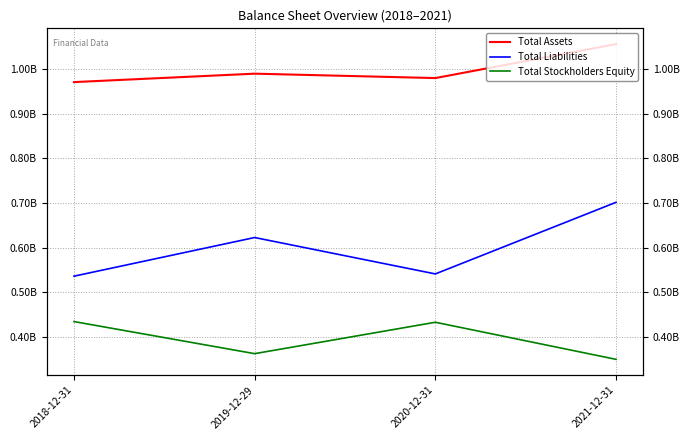

What are all the series names shown in the legend?

Total Assets, Total Liabilities, Total Stockholders Equity